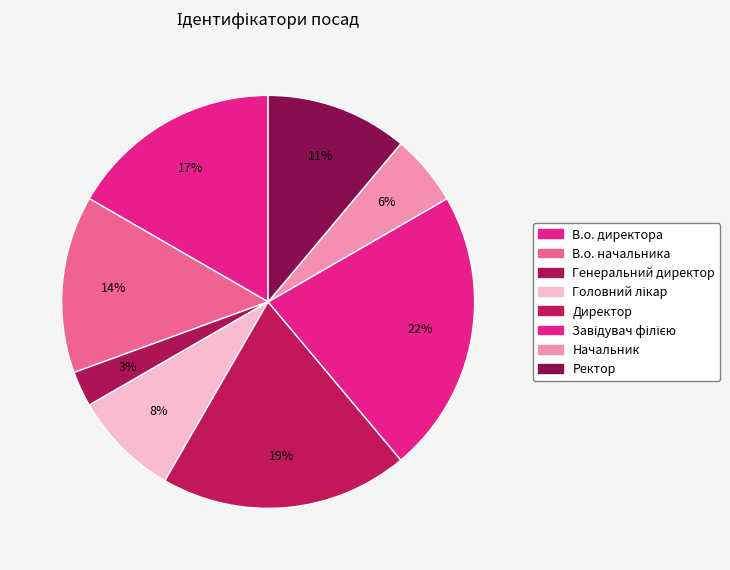

Rank the categories by value from lowest to highest.

Генеральний директор, Начальник, Головний лікар, Ректор, В.о. начальника, В.о. директора, Директор, Завідувач філією